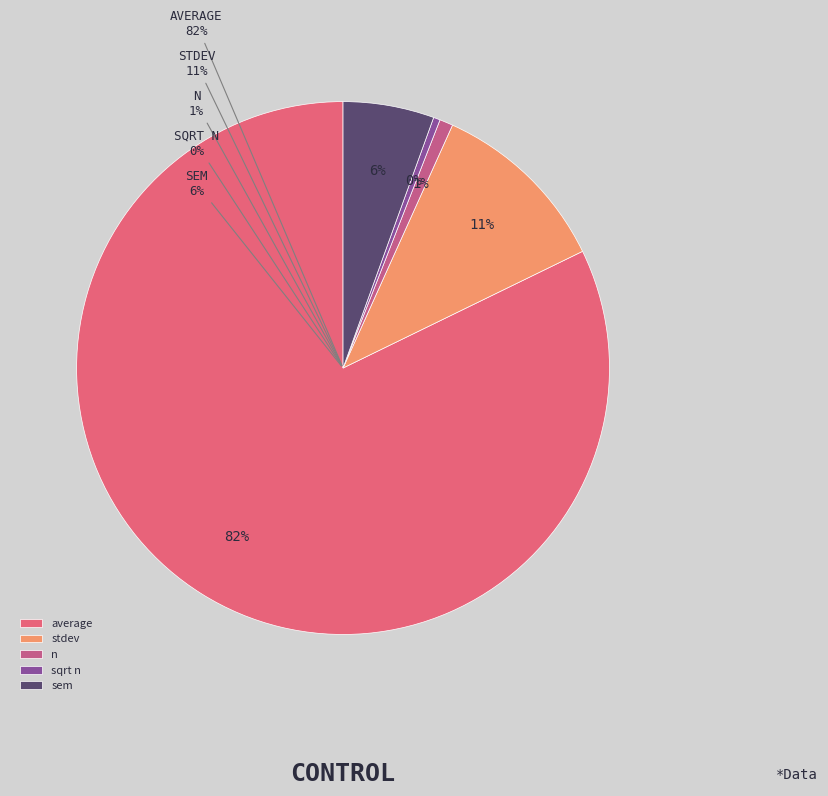

Does stdev account for over 50% of the chart?

No